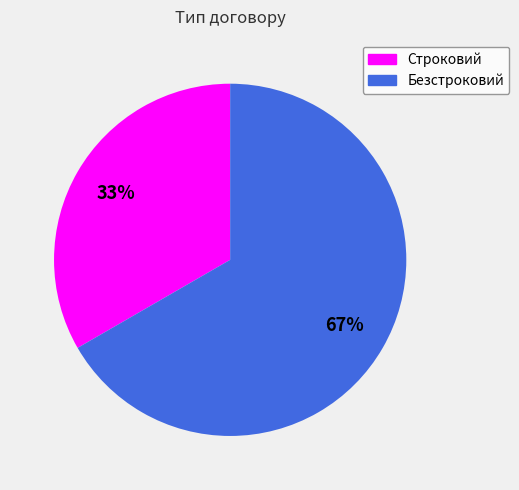

Is there any slice that represents more than half of the pie?

Yes